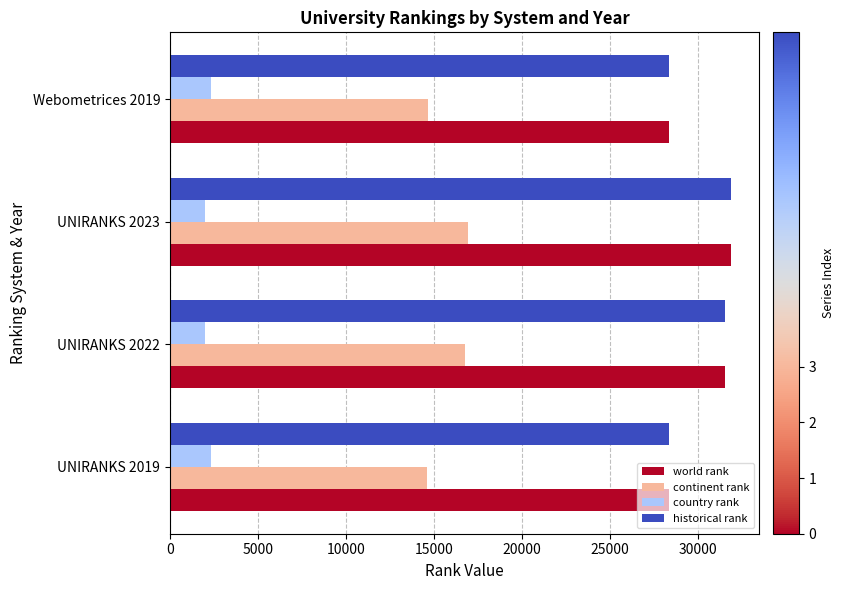

At how many categories does at least one series exceed 27543?

4